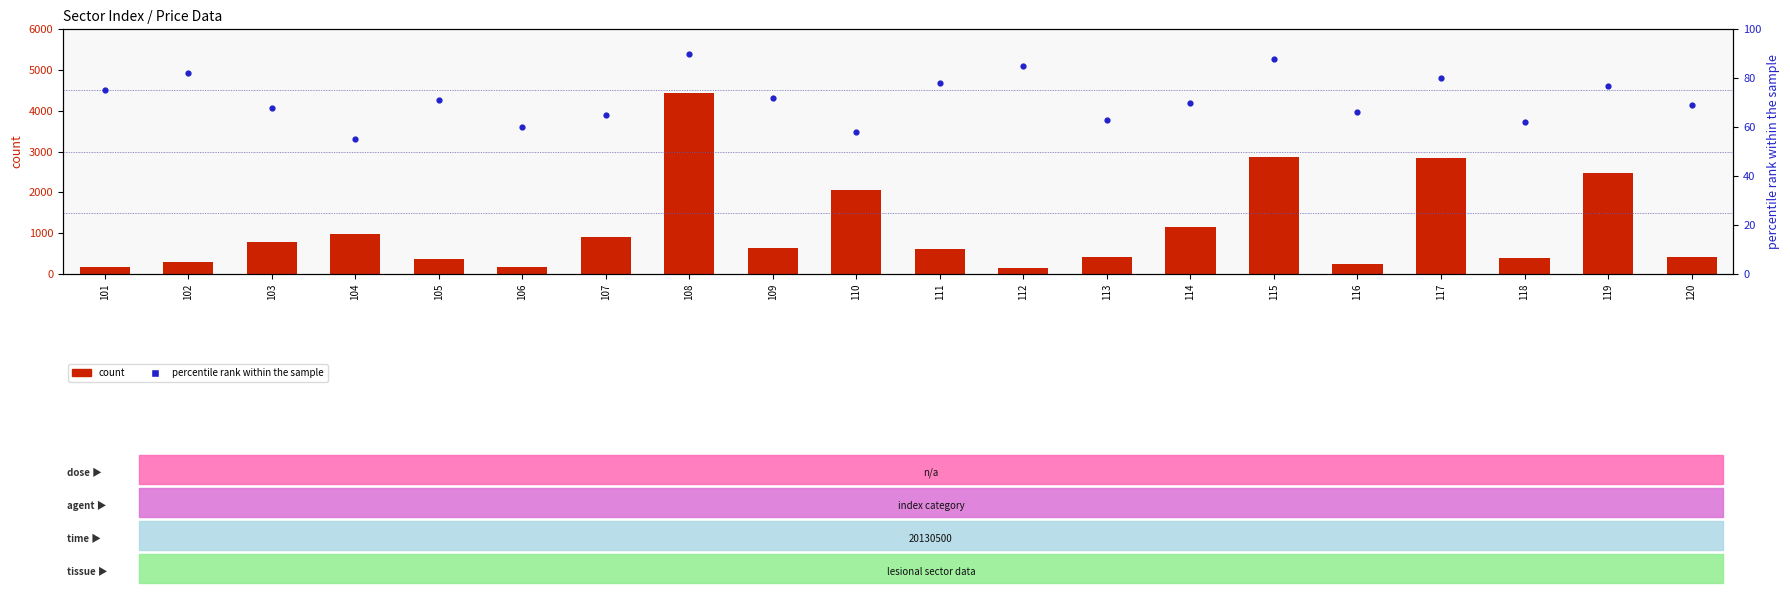

Which series has the largest total across all categories?

count